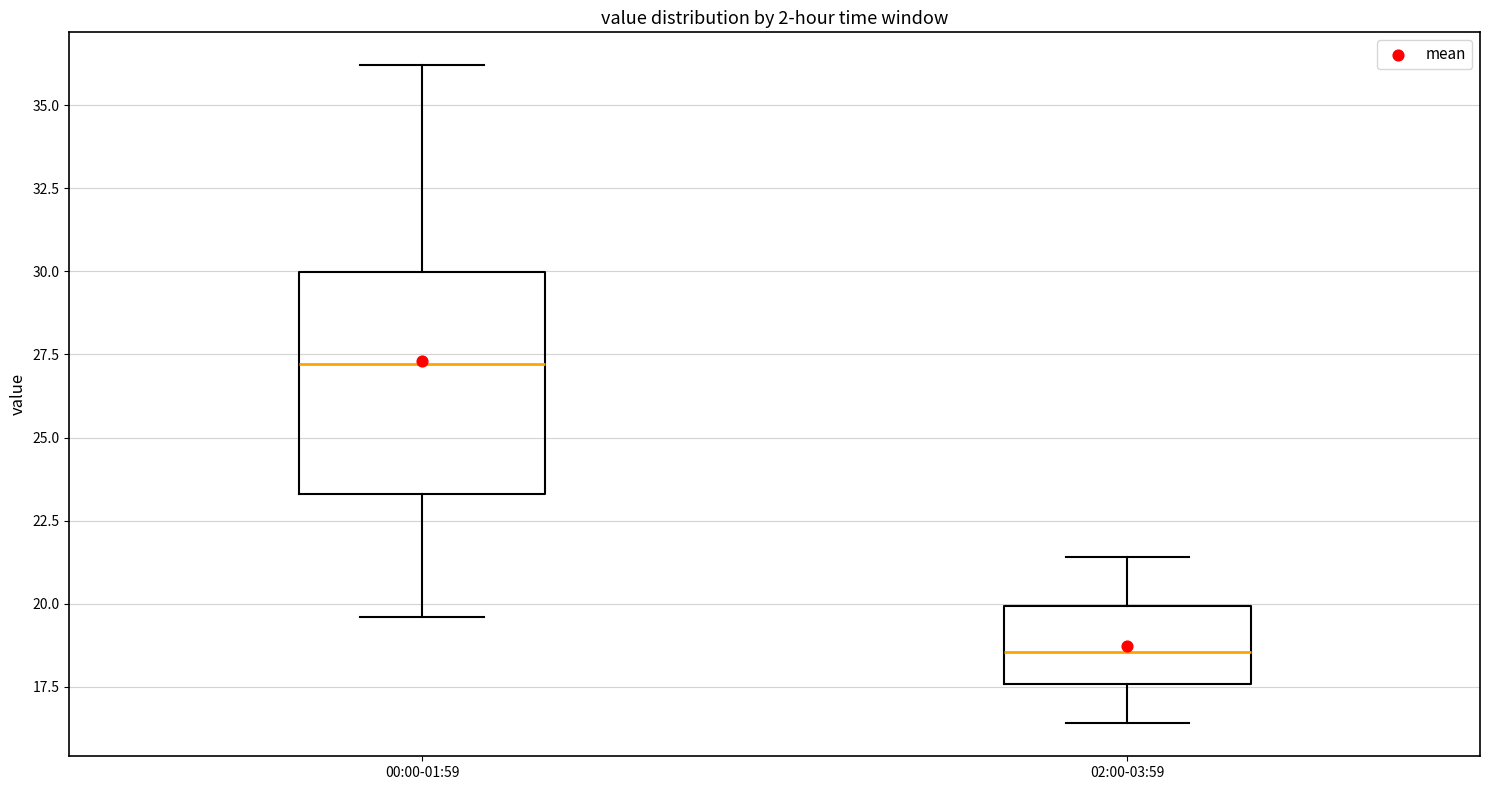

Which box has the lowest median line?

02:00-03:59